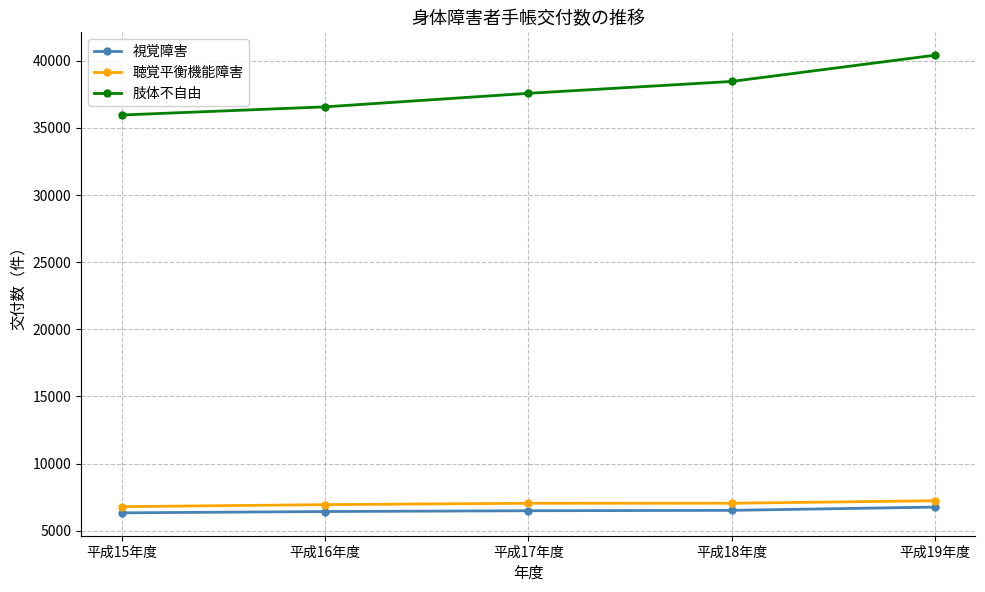

What is the difference between the highest and lowest values at 平成19年度?

33646